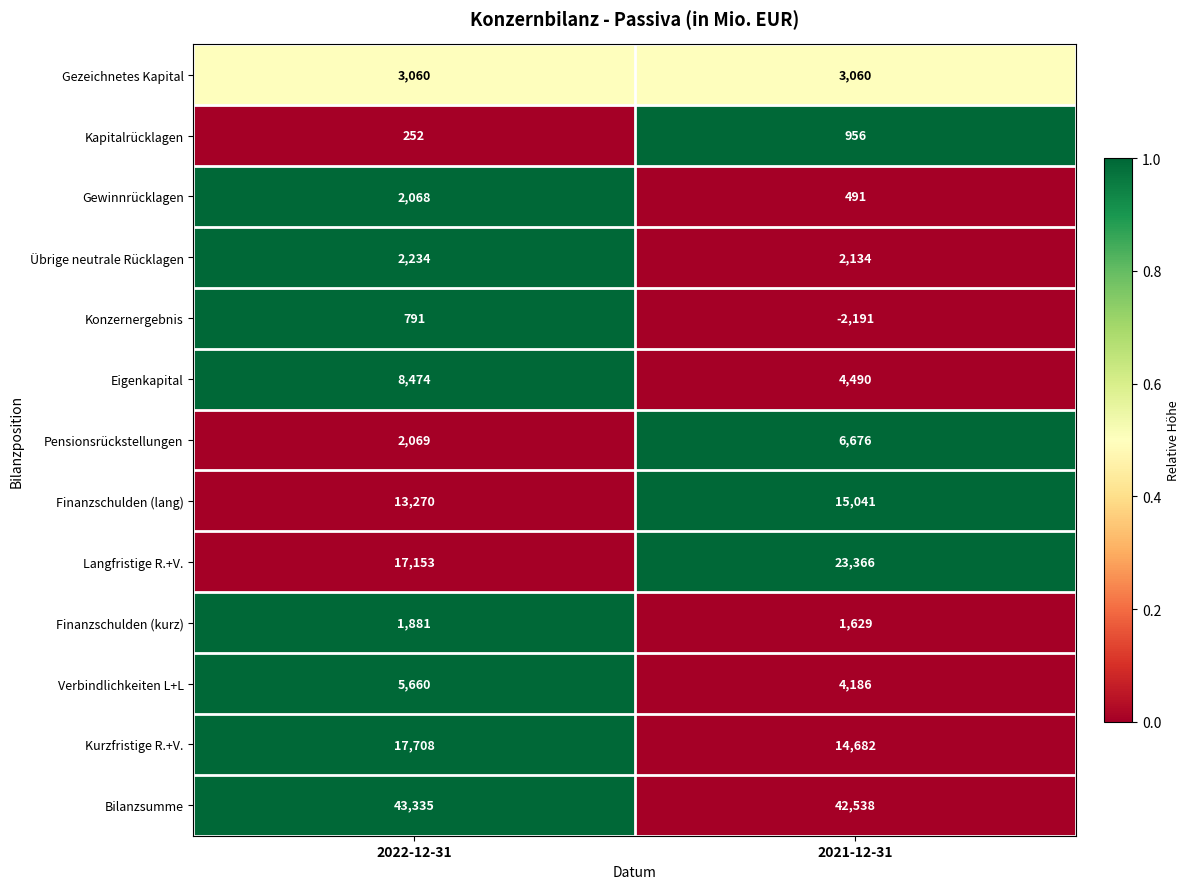

At 2021-12-31, list the series in order from largest to smallest.

Bilanzsumme, Langfristige R.+V., Finanzschulden (lang), Kurzfristige R.+V., Pensionsrückstellungen, Eigenkapital, Verbindlichkeiten L+L, Gezeichnetes Kapital, Übrige neutrale Rücklagen, Finanzschulden (kurz), Kapitalrücklagen, Gewinnrücklagen, Konzernergebnis